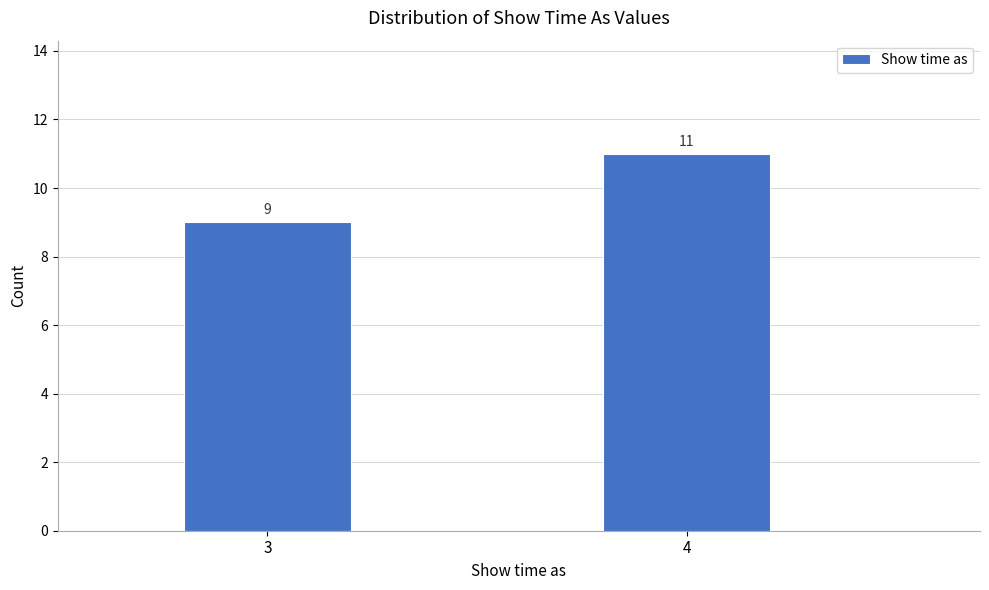

Reading left to right, list all the values displayed in this chart.

9	11